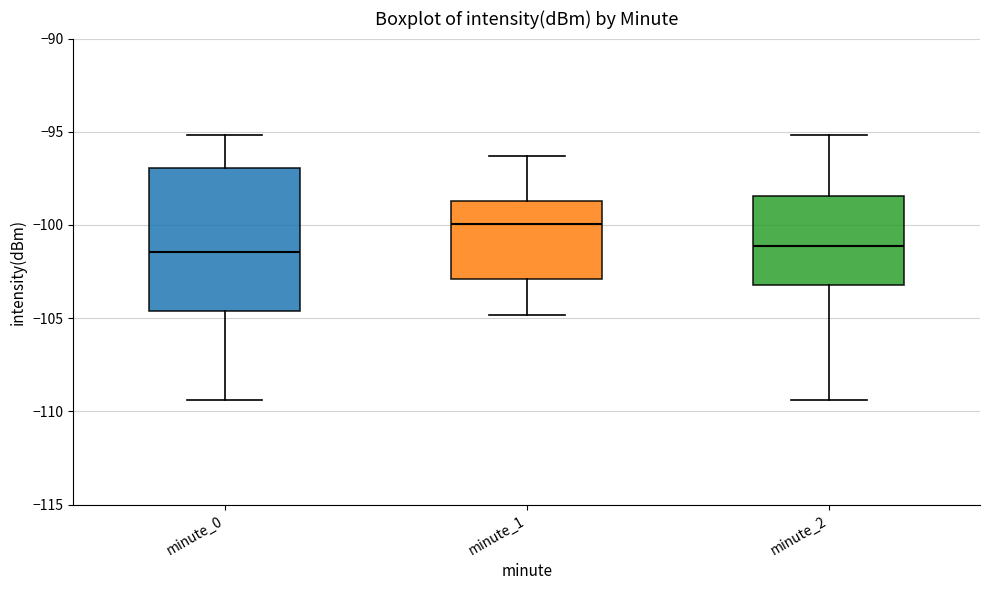

Where is the lower edge of the box for minute_1 on the y-axis? The values are not printed on the chart, so give them approximately, as read against the axis.

-103.0